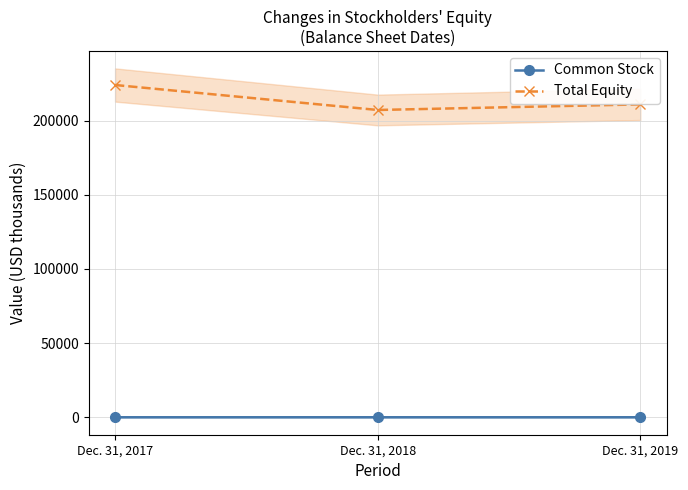

Is it true that Common Stock equals 38 at Dec. 31, 2018?

True